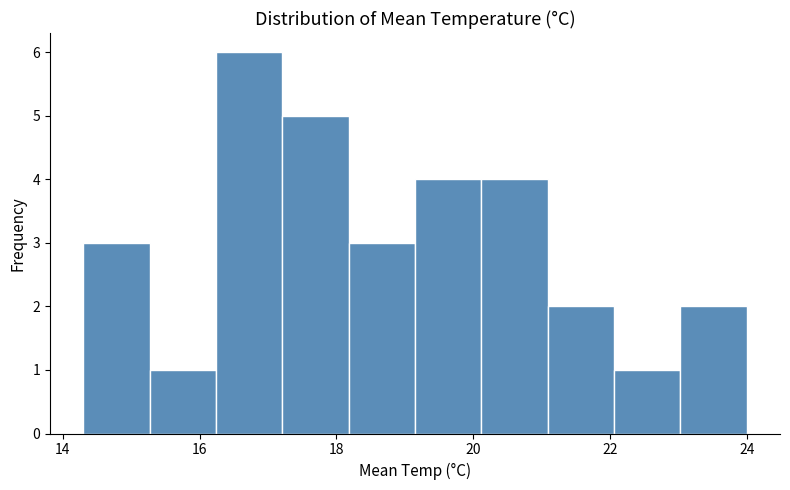

Reading left to right, list every bar in this chart as the range it spans on the x-axis followed by its height. Neither the bar edges nor the heights are printed on the chart, so give them approximately, as read against the axes.

14.4 to 15.2: 3
15.2 to 16.2: 1
16.2 to 17.2: 6
17.2 to 18.2: 5
18.2 to 19.2: 3
19.2 to 20.2: 4
20.2 to 21.0: 4
21.0 to 22.0: 2
22.0 to 23.0: 1
23.0 to 24.0: 2